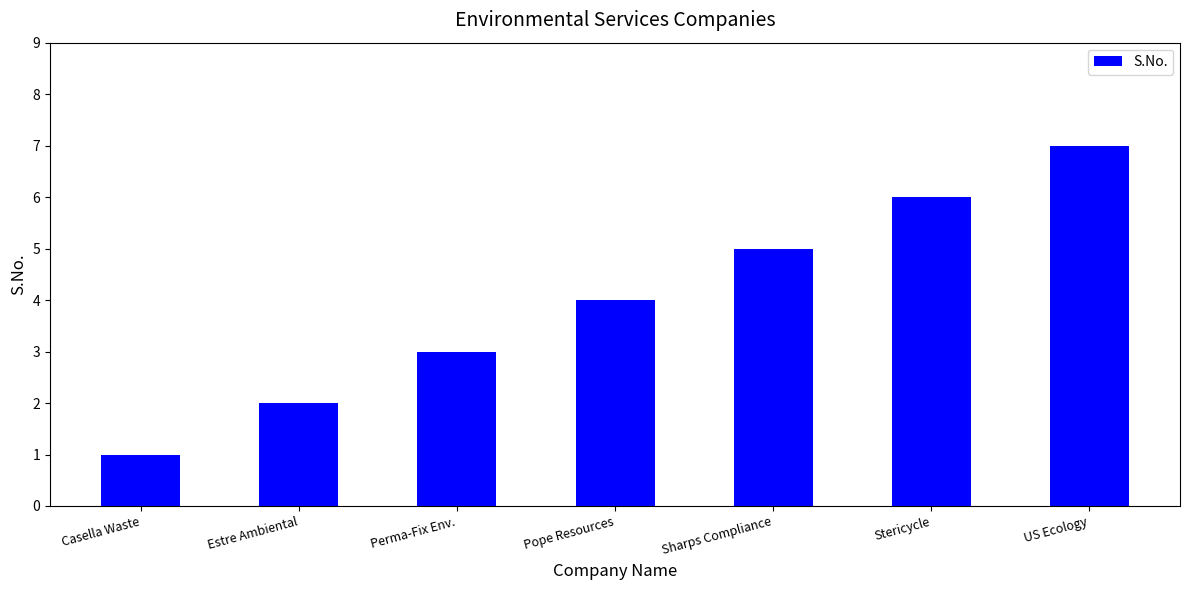

Reading right to left, transcribe all the data shown in this chart.

7	6	5	4	3	2	1